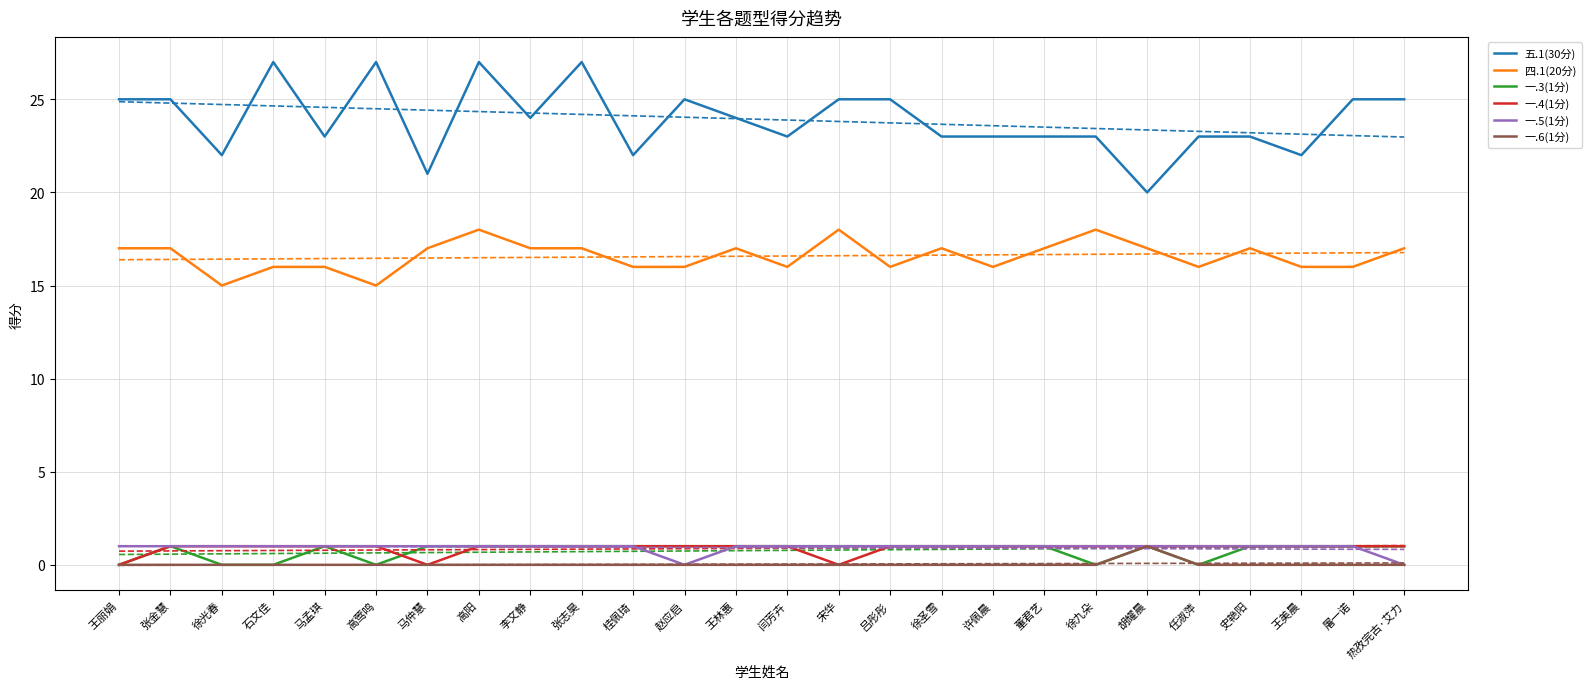

What is the maximum value for 一.4(1分)?

1